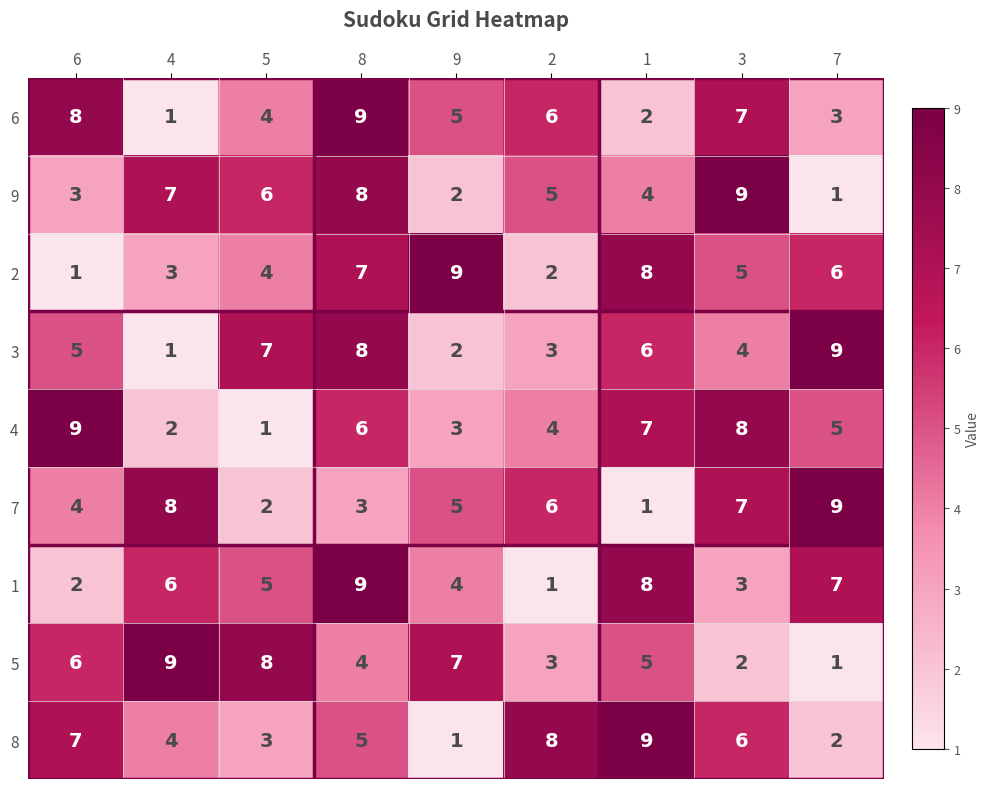

Which series changed the most between 9 and 3?

9